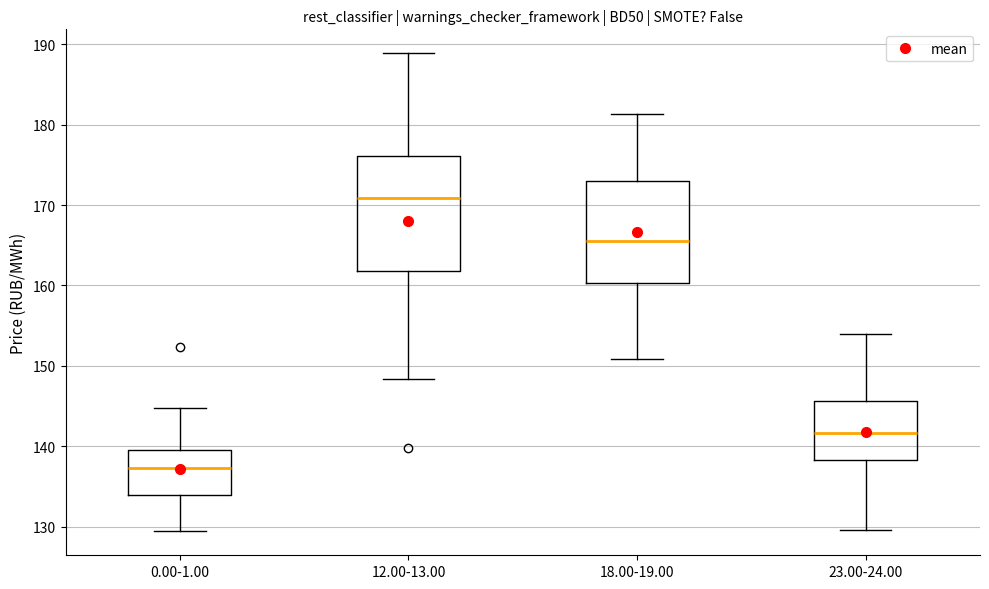

Reading left to right, transcribe this box plot: for each box, give where its median line is, the range the box spans, and where its two whiskers end, as read against the y-axis. The values are not printed on the chart, so give them approximately, as read against the axis.

0.00-1.00: median 137, box 134 to 140, whiskers 129 to 145
12.00-13.00: median 171, box 162 to 176, whiskers 148 to 189
18.00-19.00: median 166, box 160 to 173, whiskers 151 to 181
23.00-24.00: median 142, box 138 to 146, whiskers 130 to 154